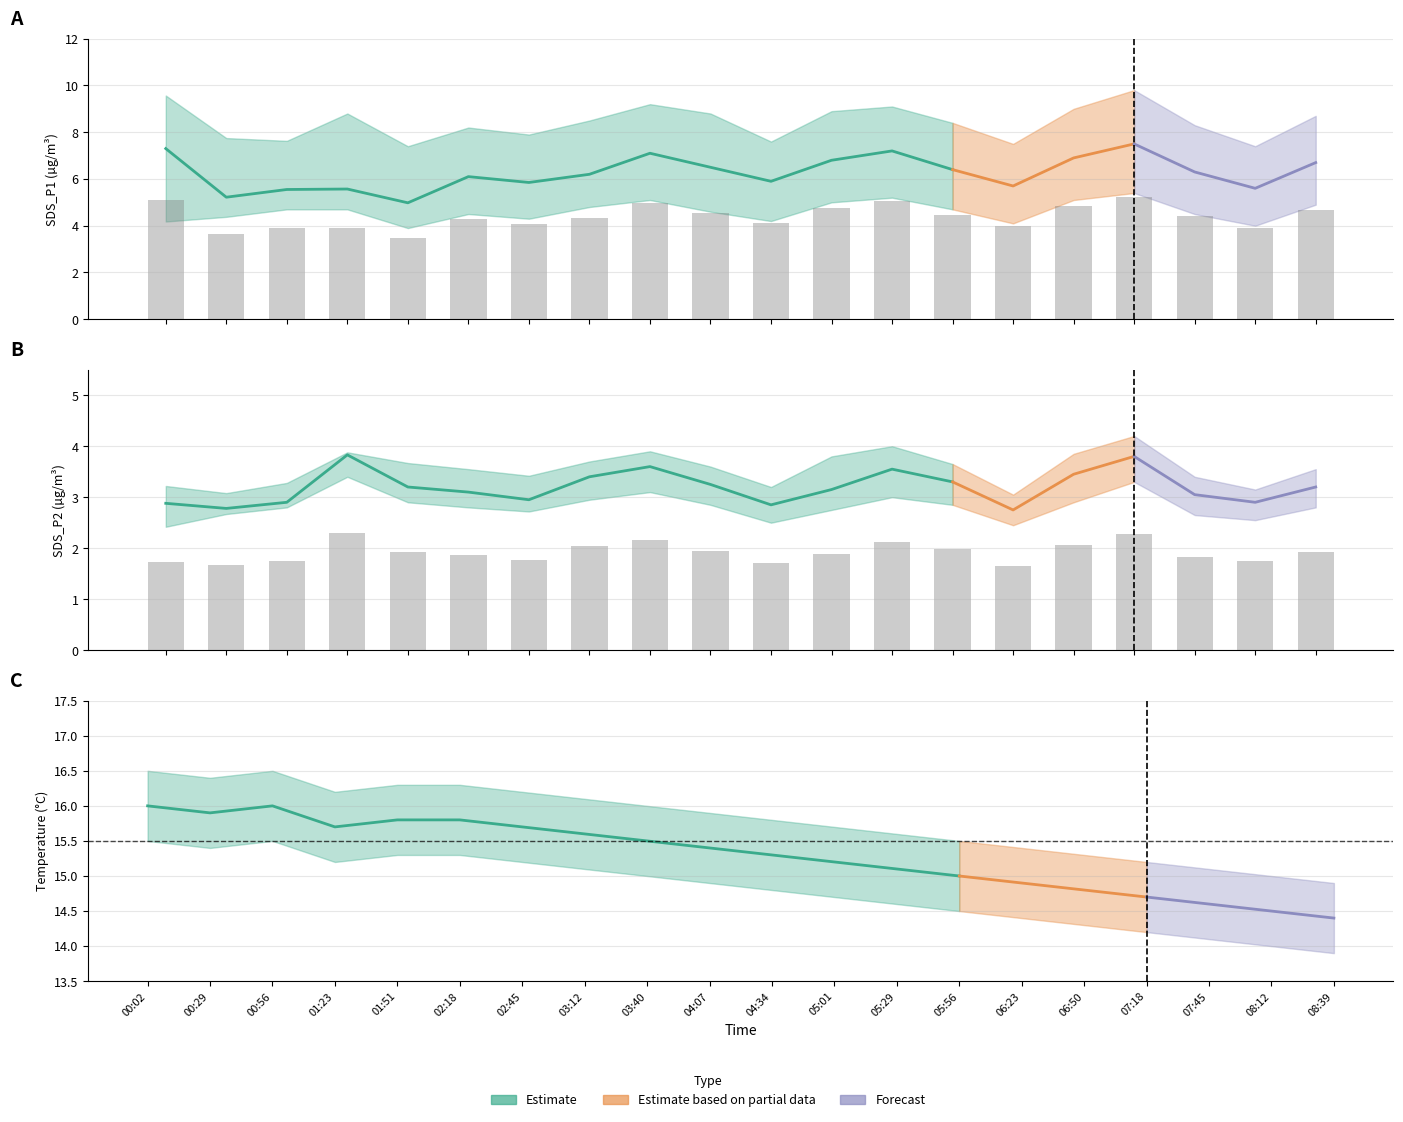

What is the average value of the Temp series?

15.6